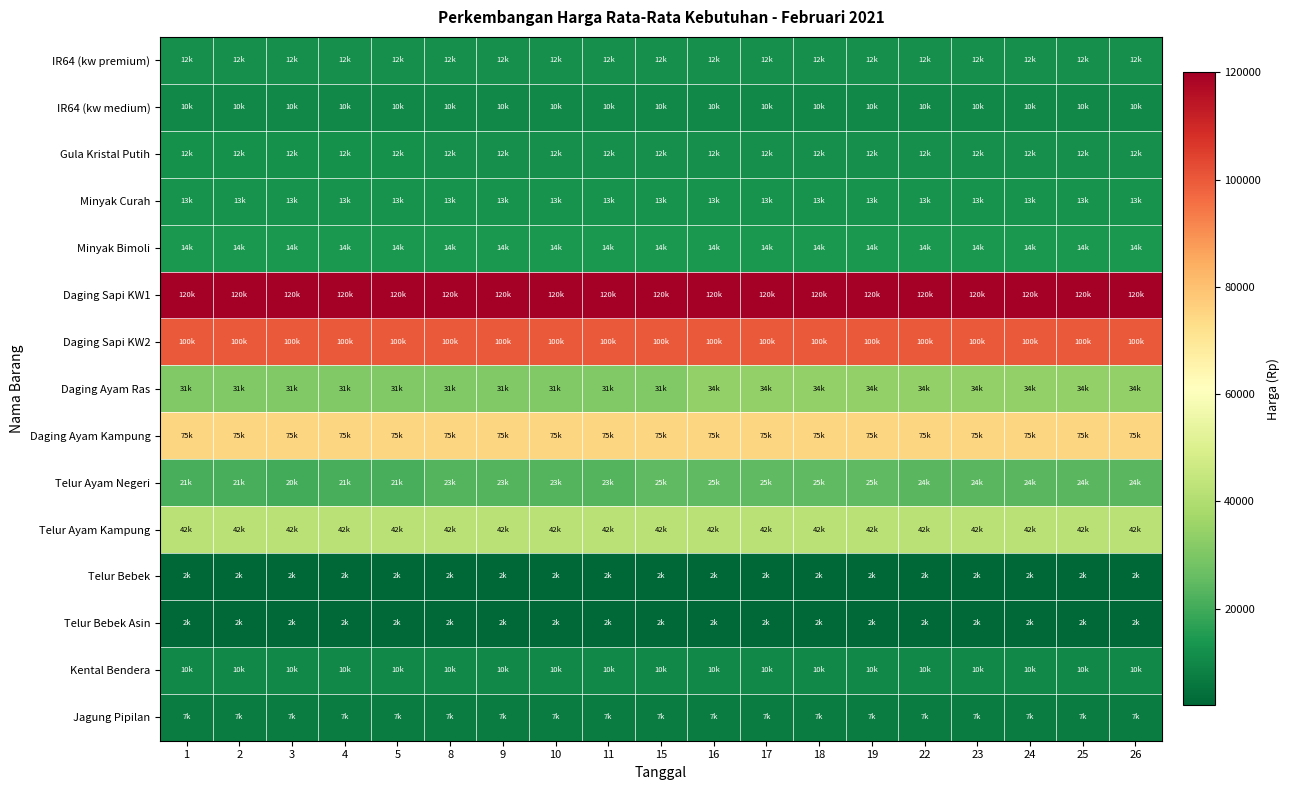

At how many categories does at least one series exceed 96374?

19